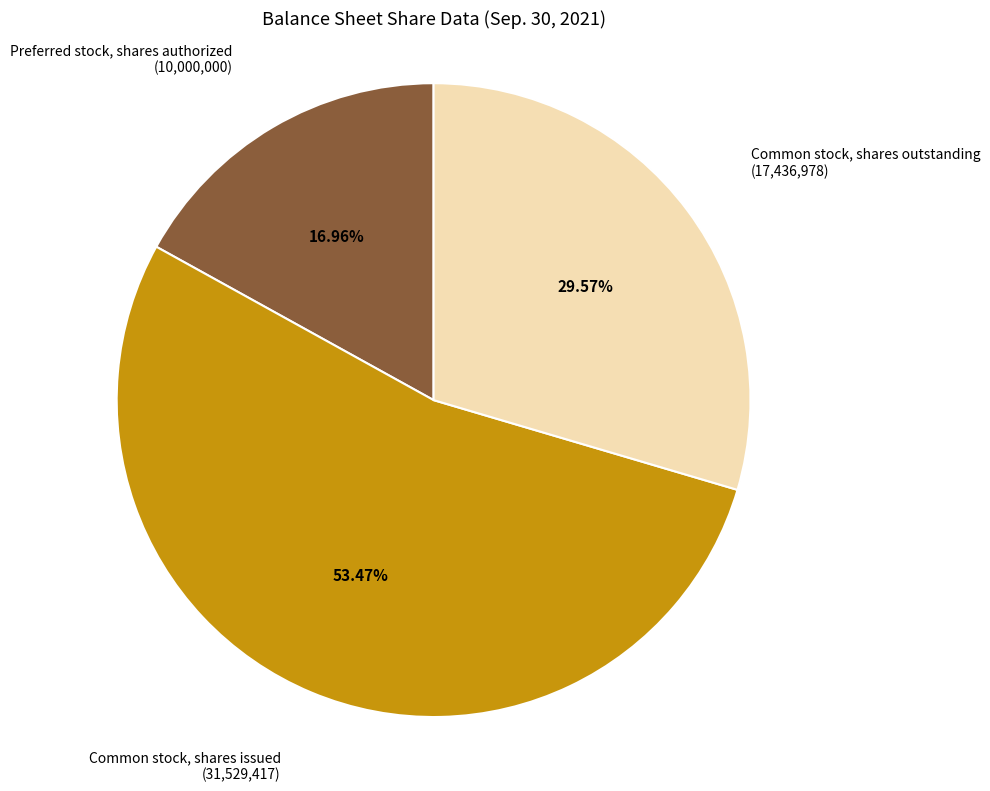

Count the number of slices in the pie.

3